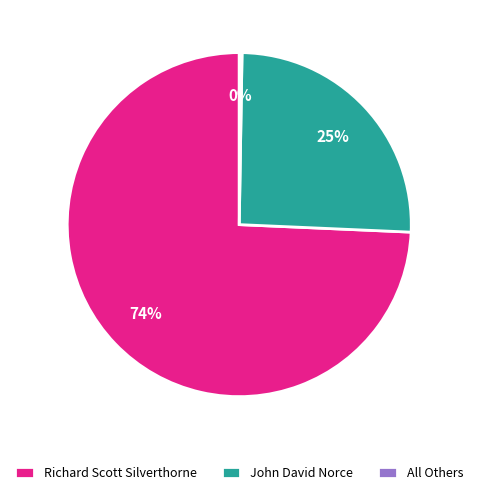

To the nearest percent, what percentage of the pie is John David Norce?

25%